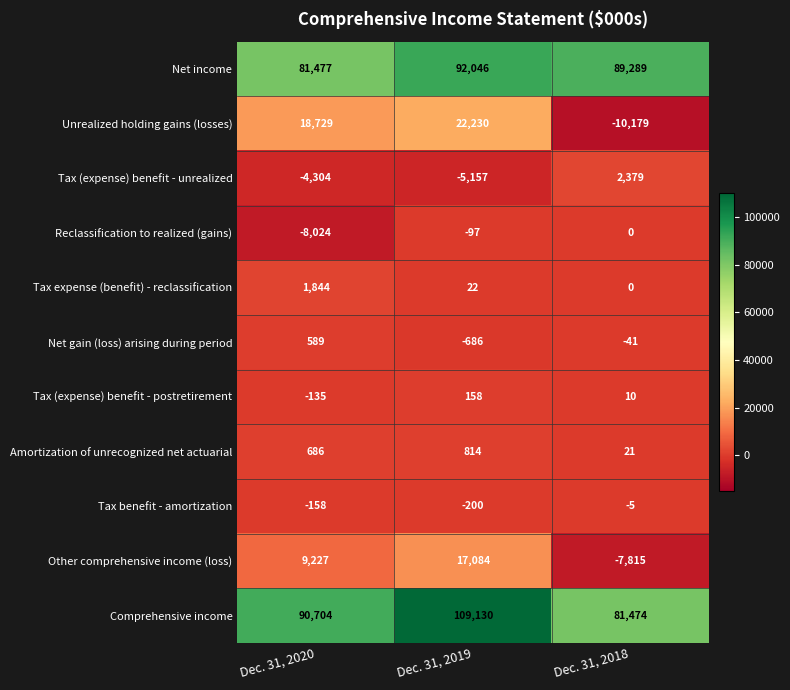

Is it true that Other comprehensive income (loss) equals 15531 at Dec. 31, 2020?

False